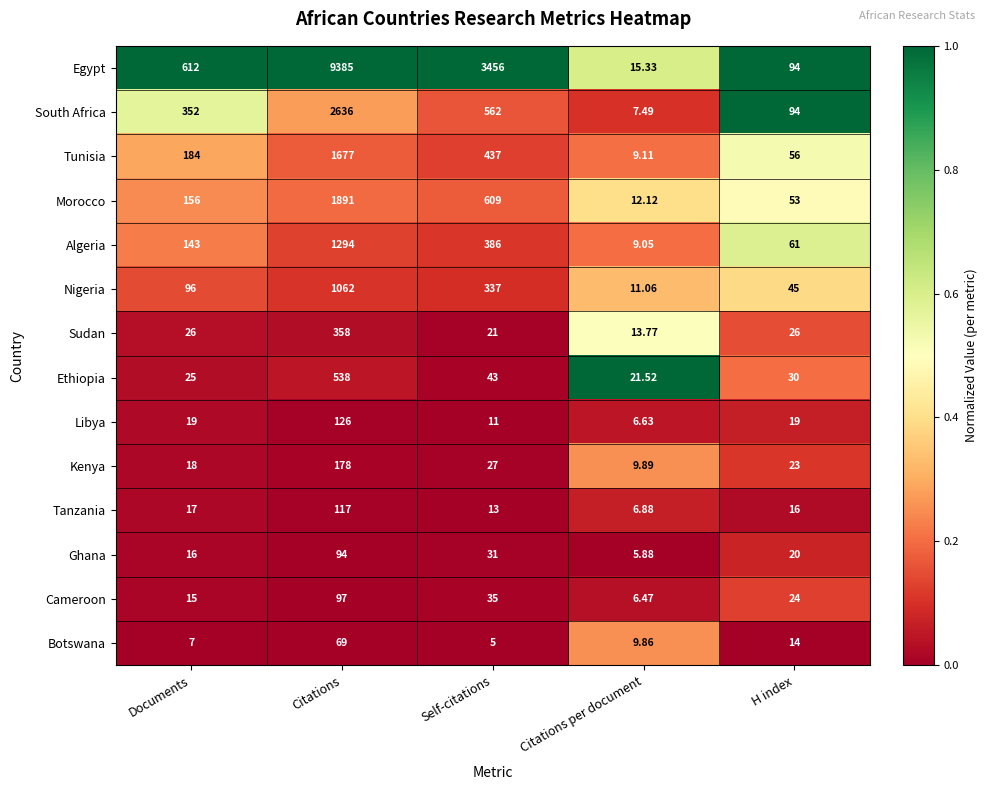

At which category is the sum across all series the highest?

Citations